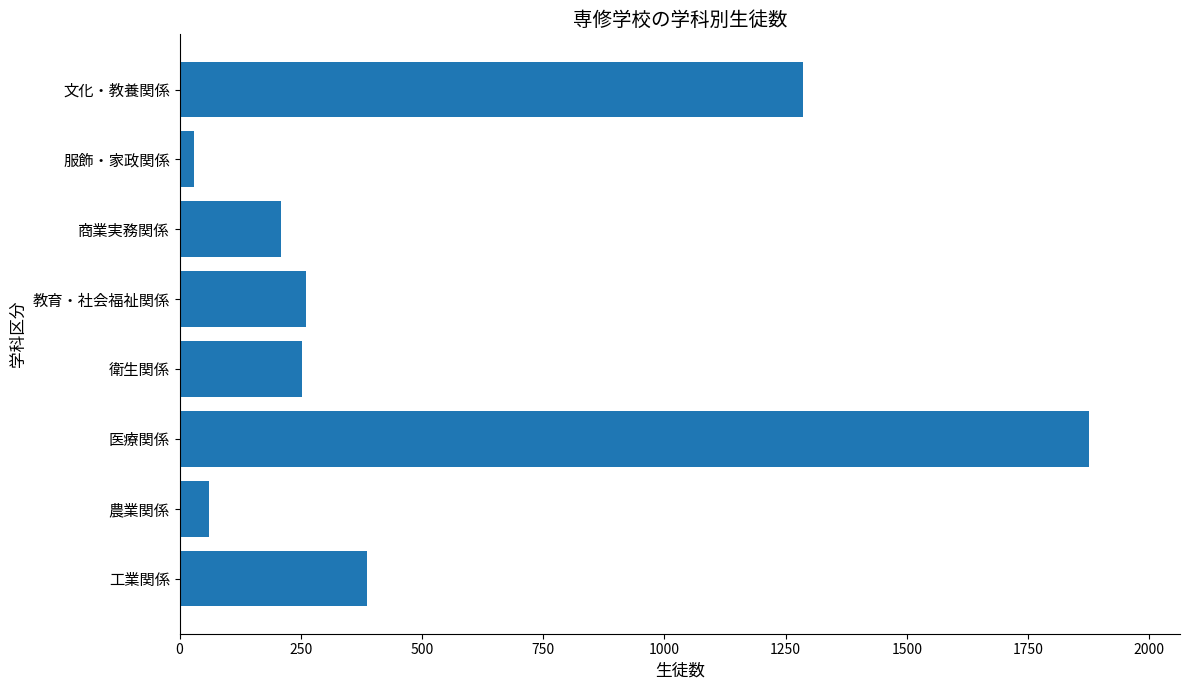

At which label is the value closest to 952?

文化・教養関係